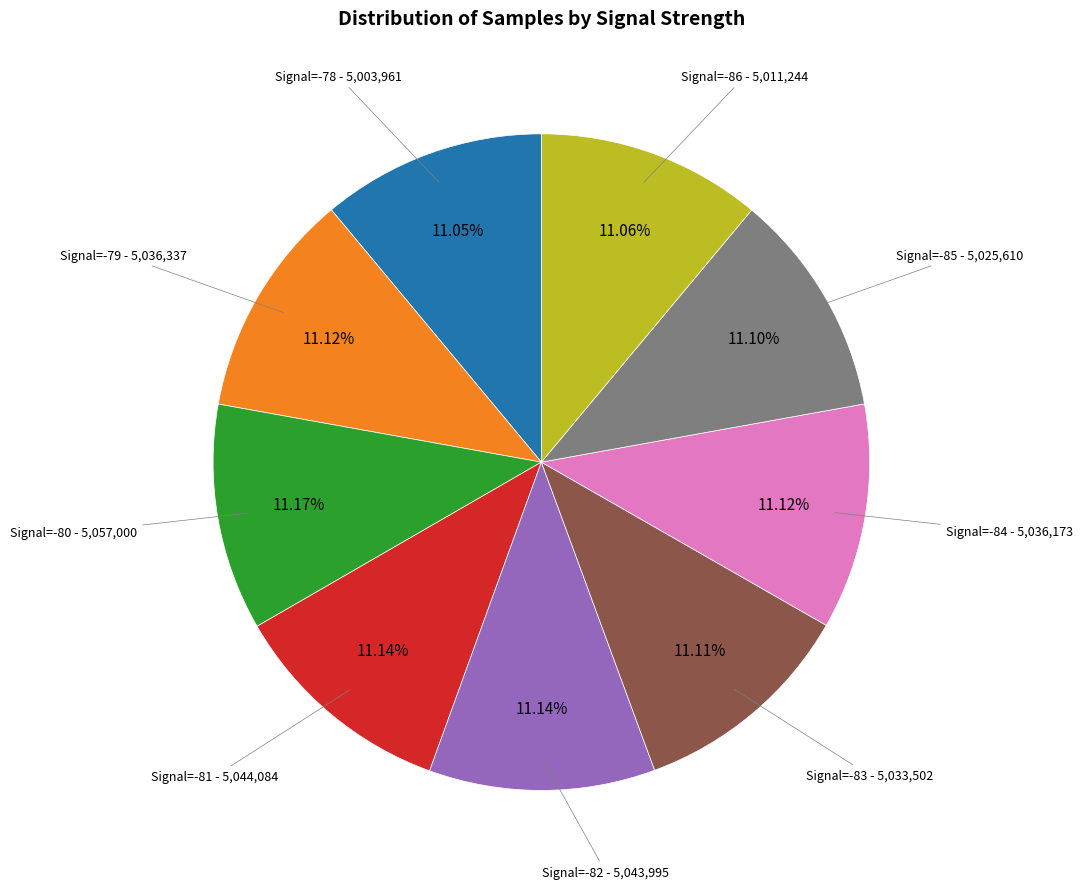

Is there any slice that represents more than half of the pie?

No